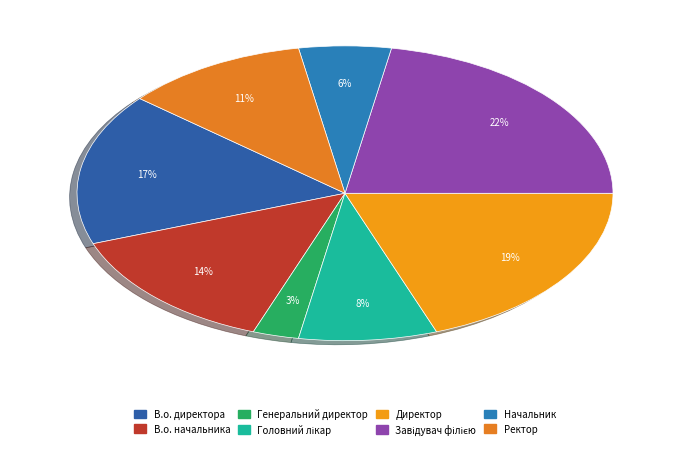

What percentage do Завідувач філією and Генеральний директор together represent?

25.0%